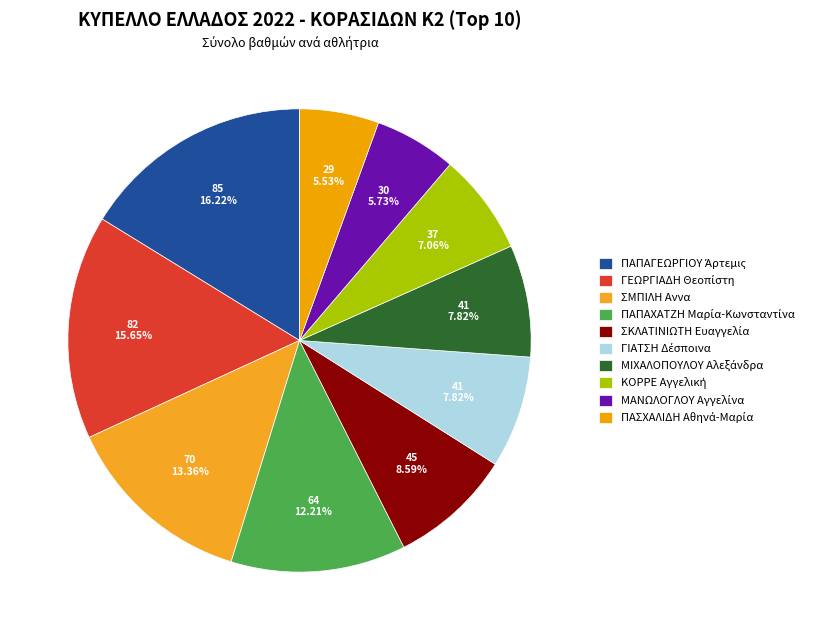

Is there a majority slice in this chart?

No